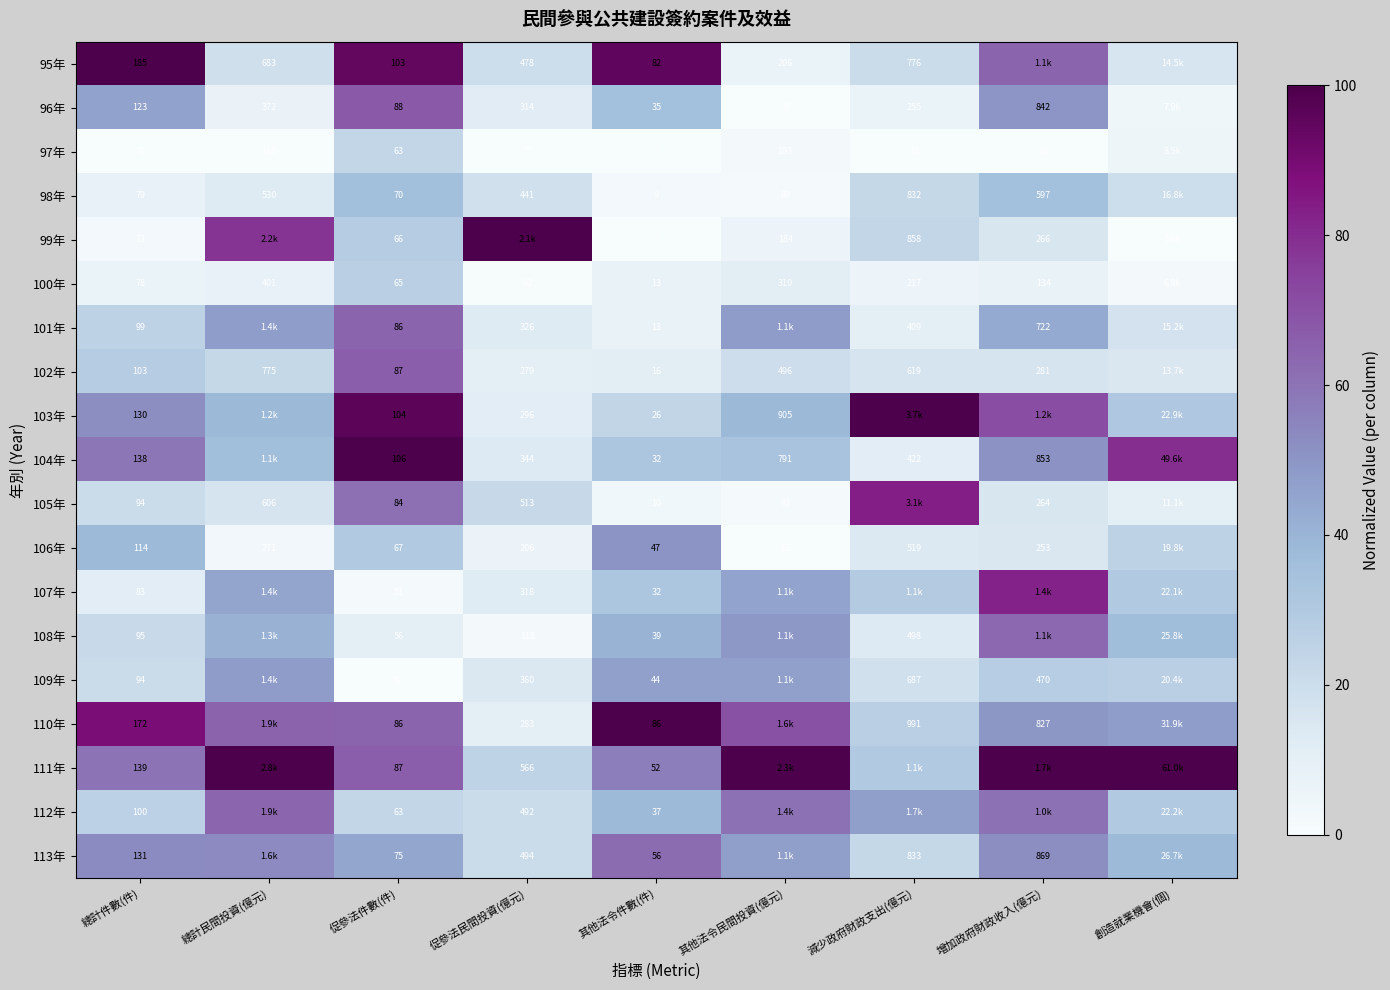

Is the value of 99年 at 促參法件數(件) greater than the value of 97年 at 促參法件數(件)?

Yes